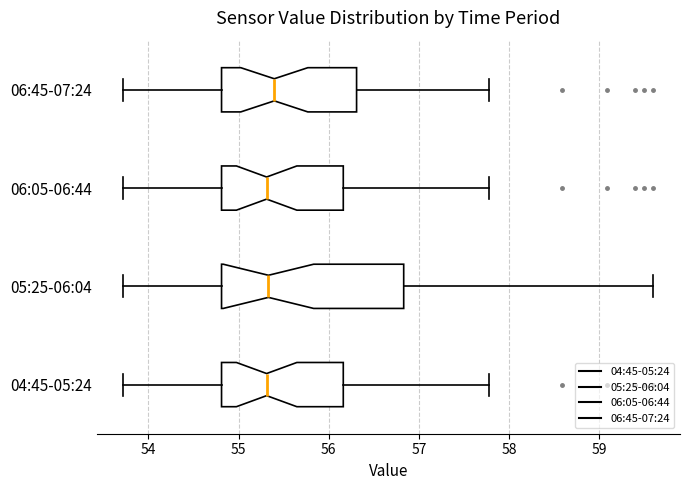

Which box is the widest, from its left edge to its right edge?

05:25-06:04